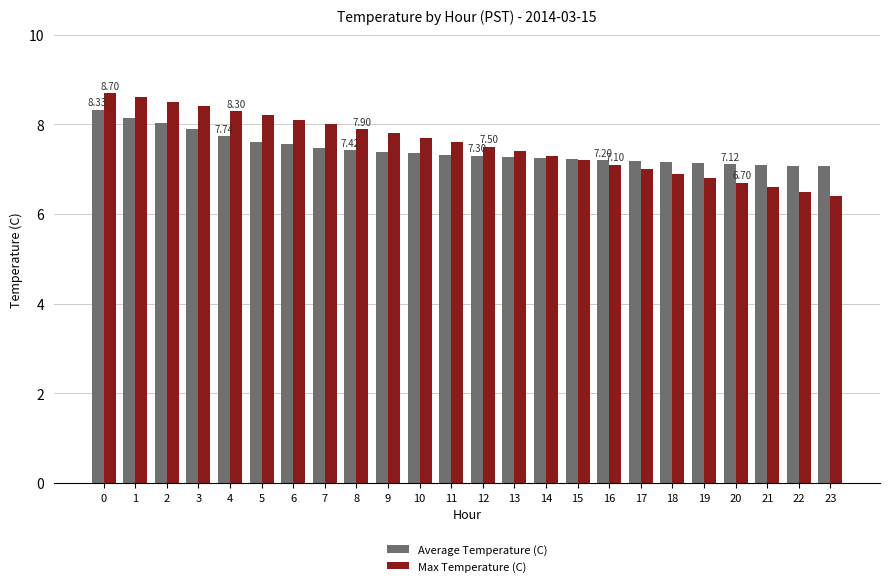

Which series has the largest total across all categories?

Max Temperature (C)